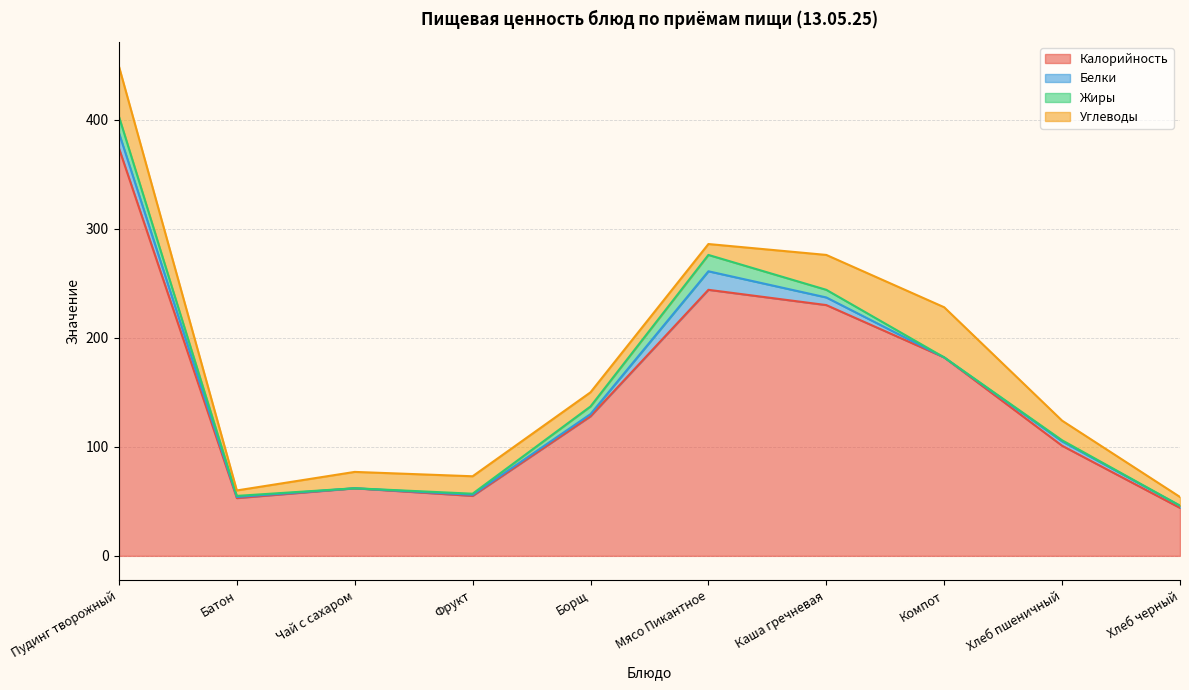

Which series has the largest range (max minus min)?

Калорийность